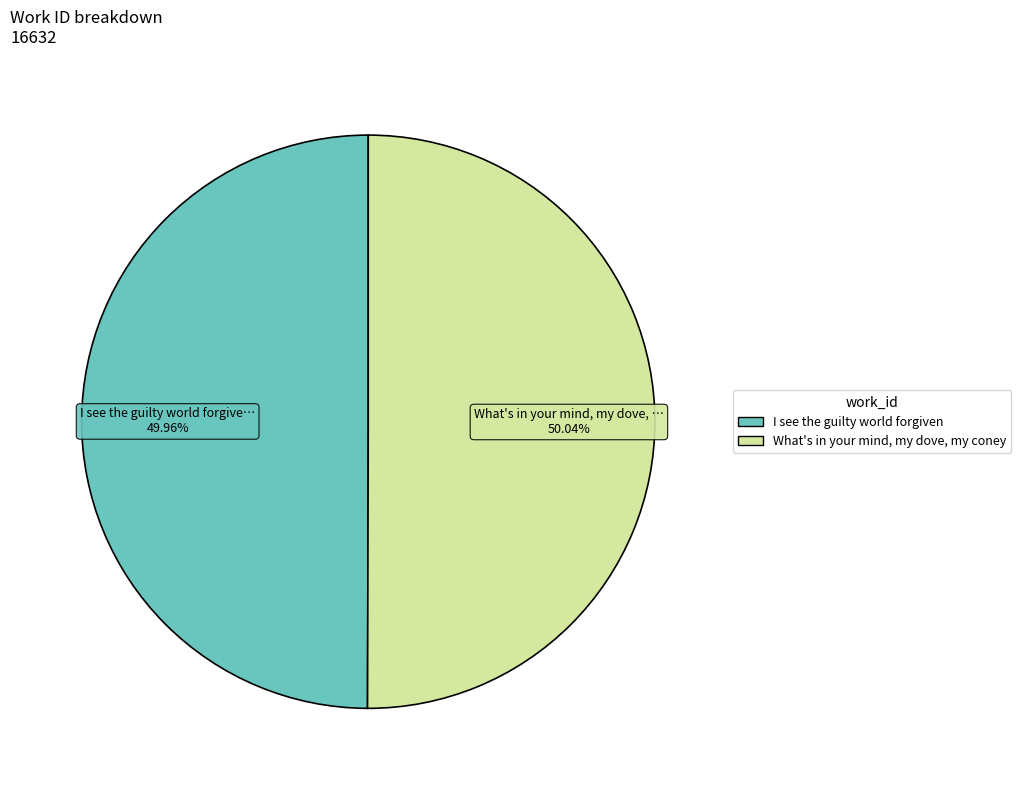

To the nearest percent, what is the average slice percentage?

50%